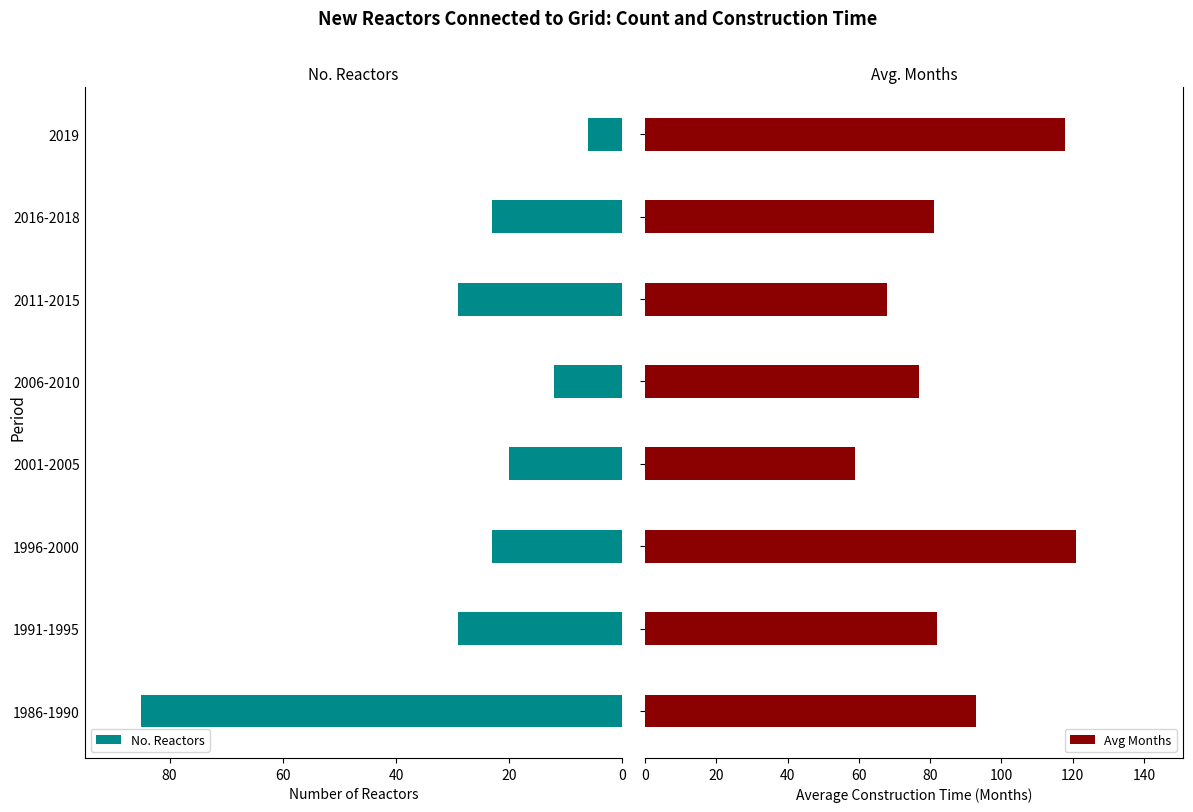

What is the maximum value shown in the chart?

121